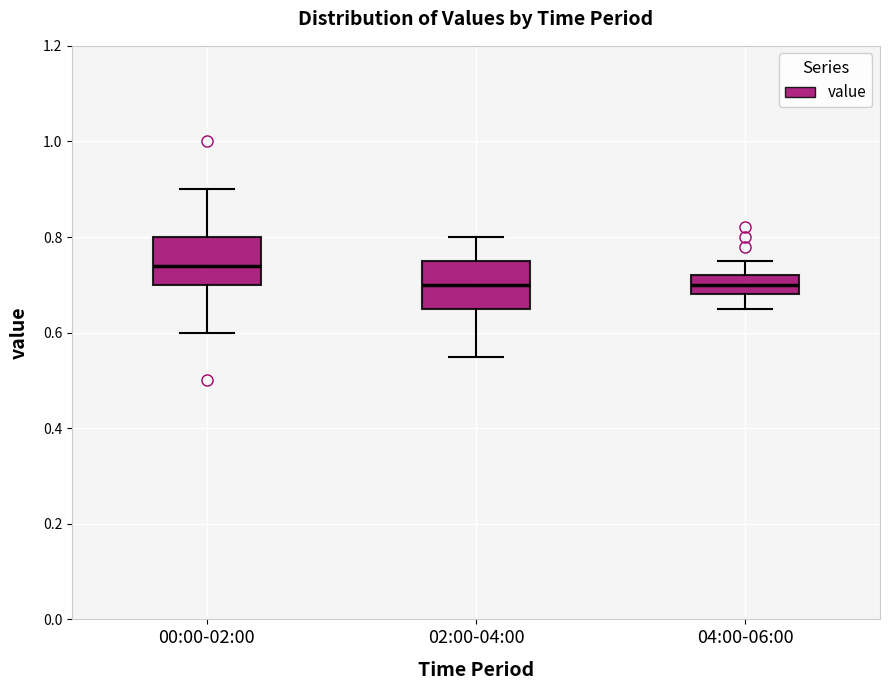

Where does the lower whisker of the box for 04:00-06:00 end on the y-axis? The values are not printed on the chart, so give them approximately, as read against the axis.

0.66